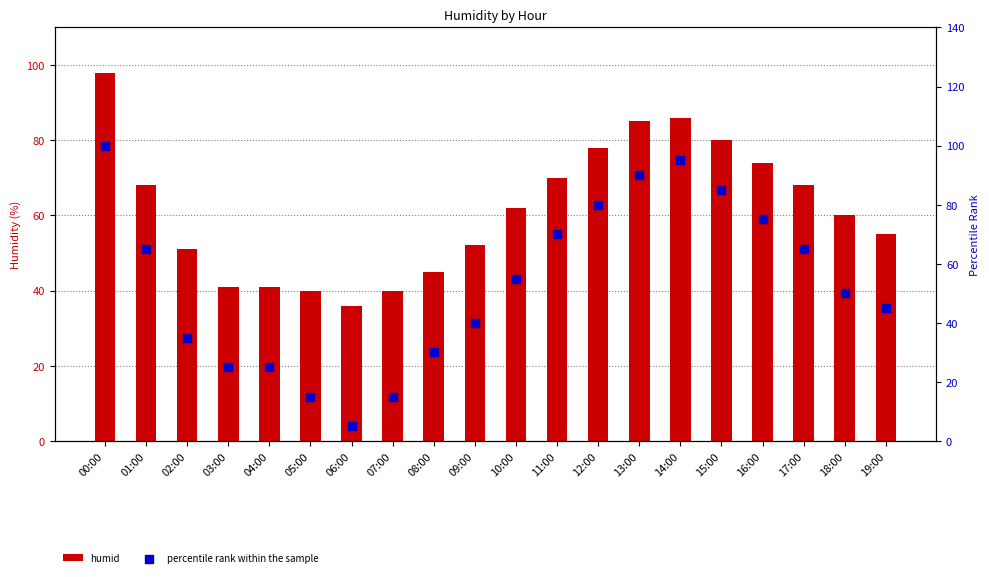

What is the total value across all series at 15:00?

165.0